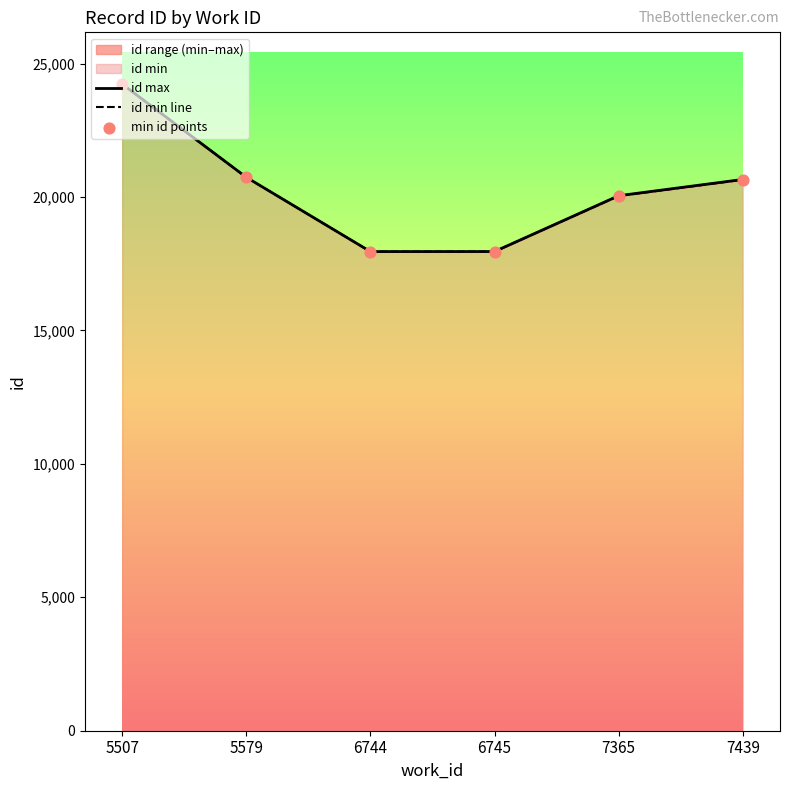

Which series contains the lowest Y value?

id min line